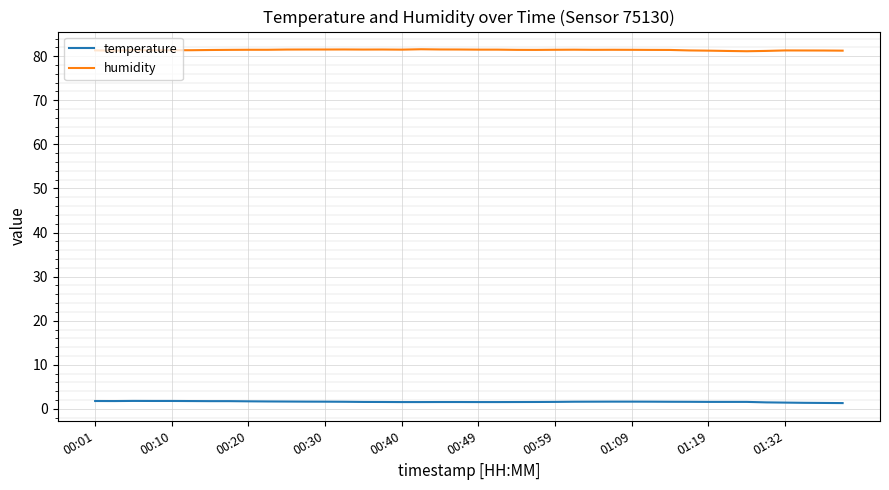

List the series in order of their overall mean, lowest first.

temperature, humidity